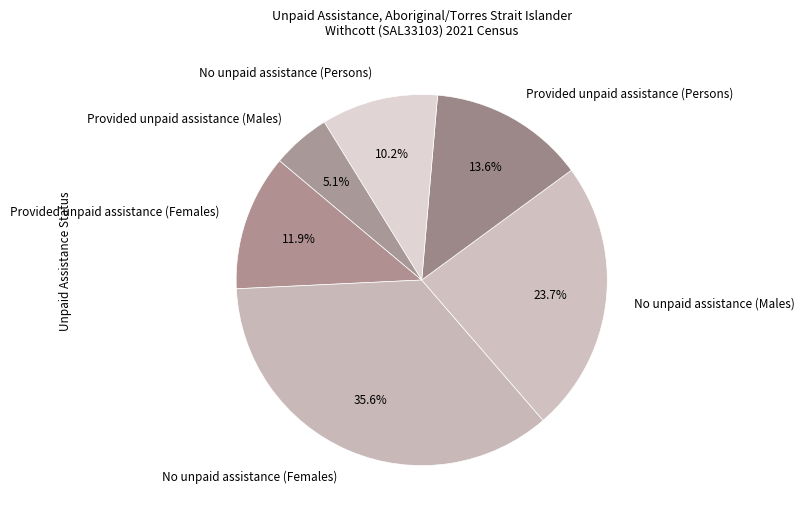

Does any single category account for the majority?

No